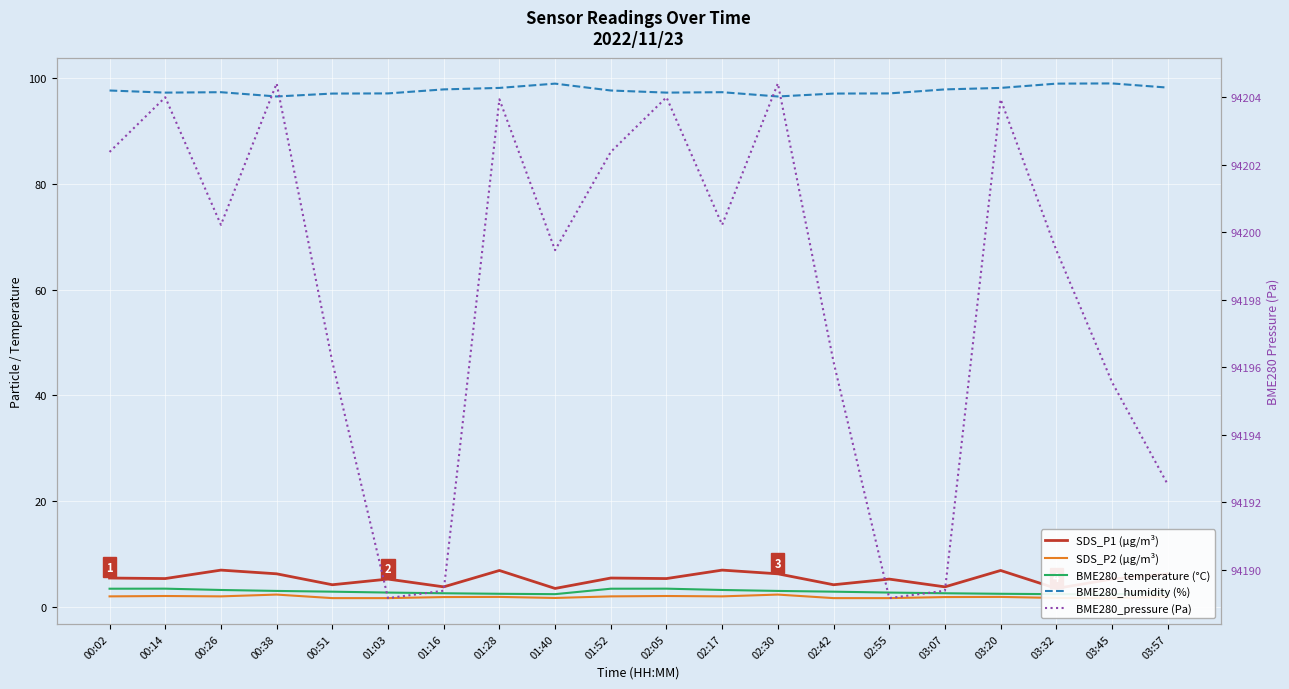

What is the difference between the BME280_temperature (°C) values at 03:57 and 00:02?

0.7